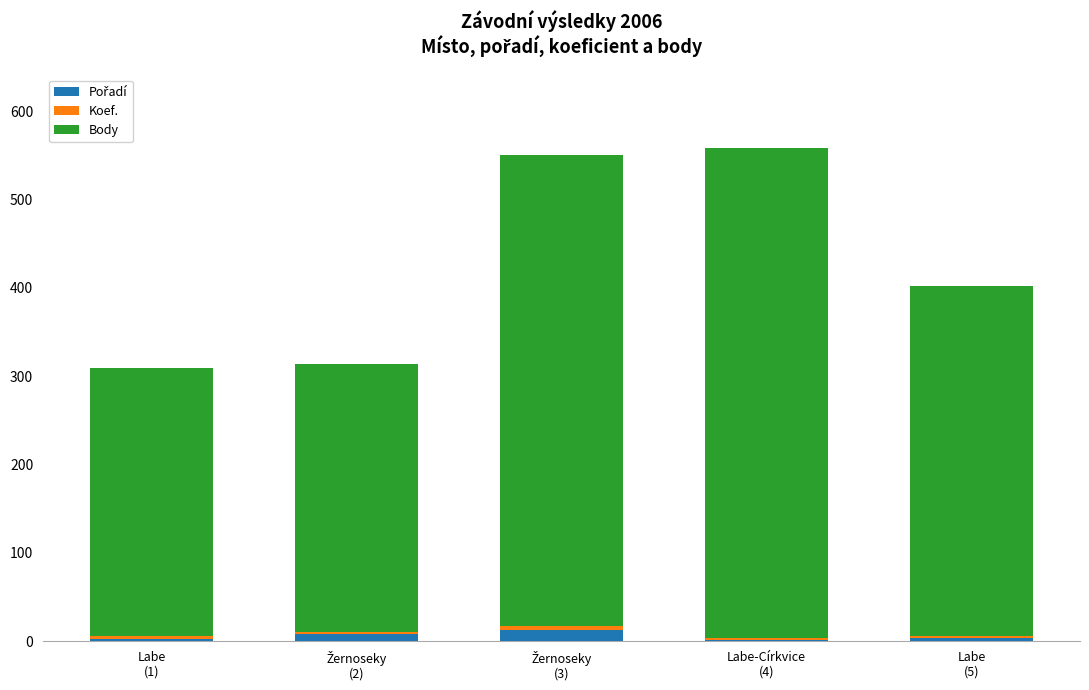

Rank the categories by Pořadí value from lowest to highest.

Labe-Církvice
(4), Labe
(1), Labe
(5), Žernoseky
(2), Žernoseky
(3)